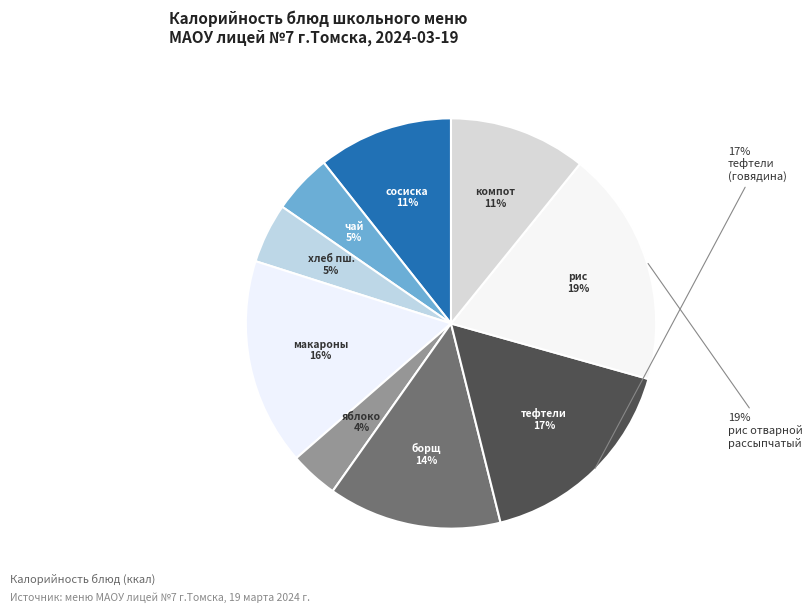

What percentage do тефтели (говядина) and Хлеб пшеничный together represent?

21.5%